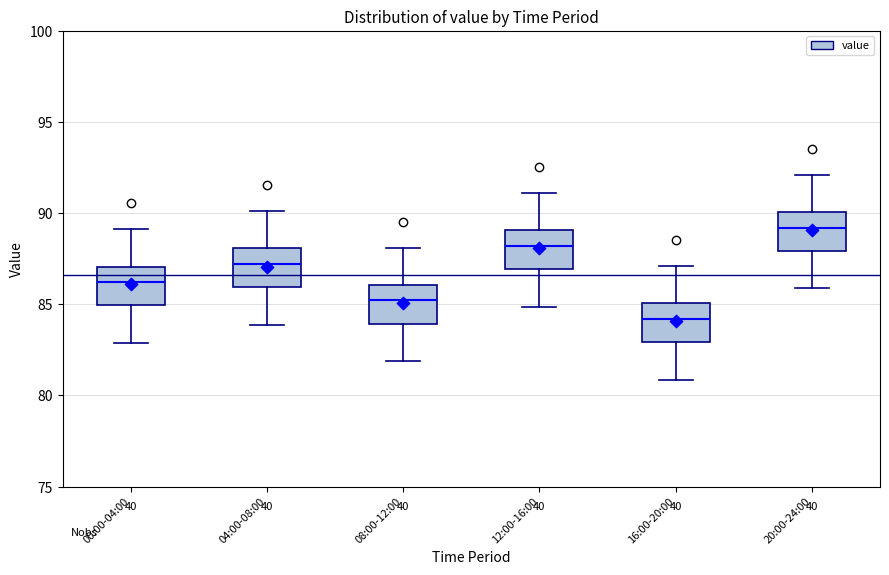

Where is the upper edge of the box for 08:00-12:00 on the y-axis? The values are not printed on the chart, so give them approximately, as read against the axis.

86